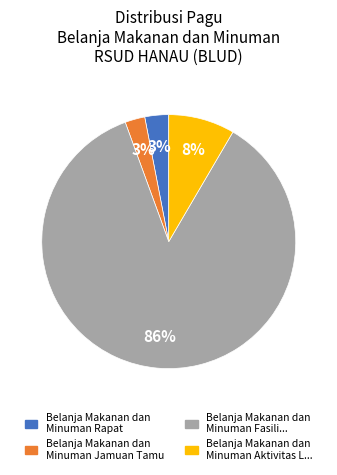

Does any single category account for the majority?

Yes